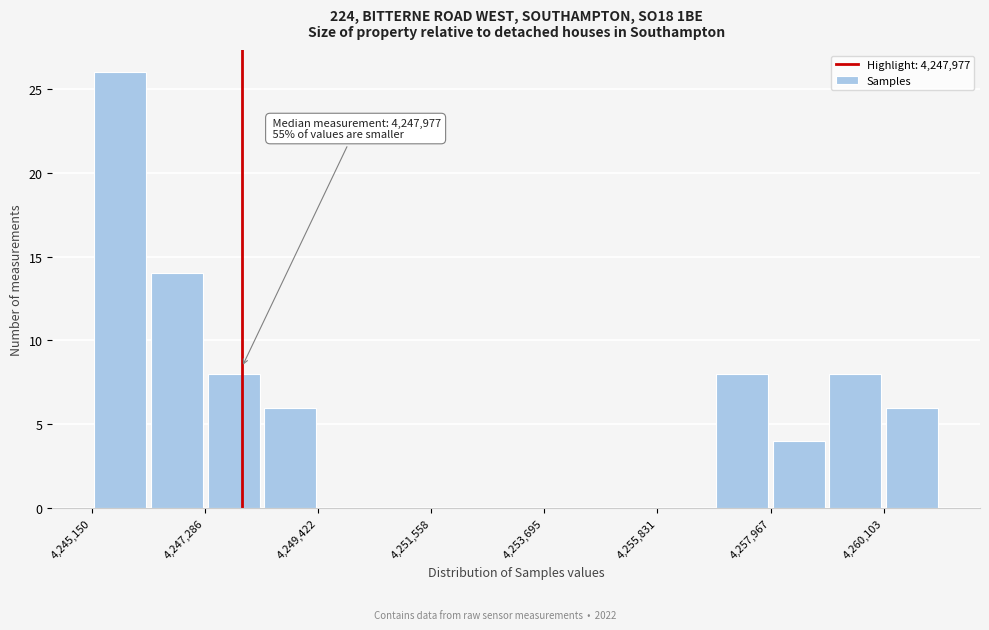

Read against the x-axis, roughly where is the centre of the tallest bar?

4245500